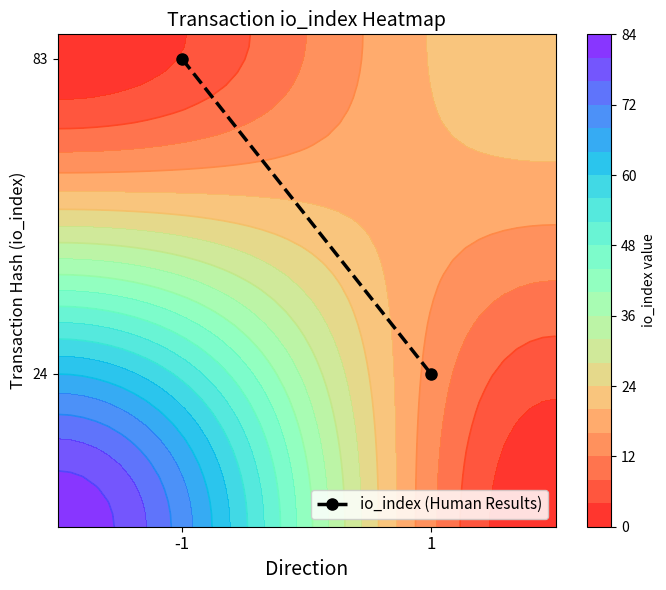

At which label is the value closest to 0?

1